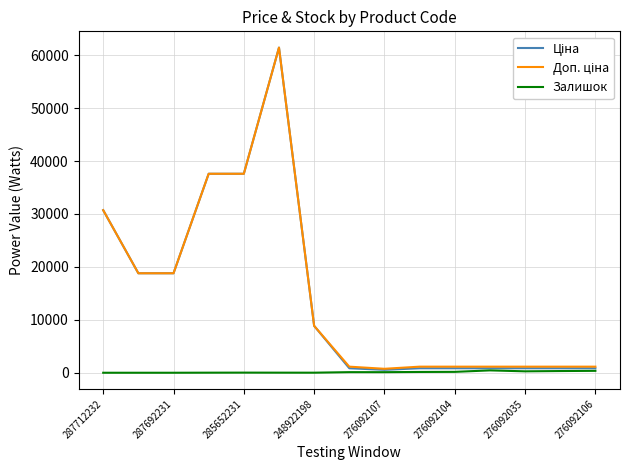

Does the chart have visible grid lines?

Yes